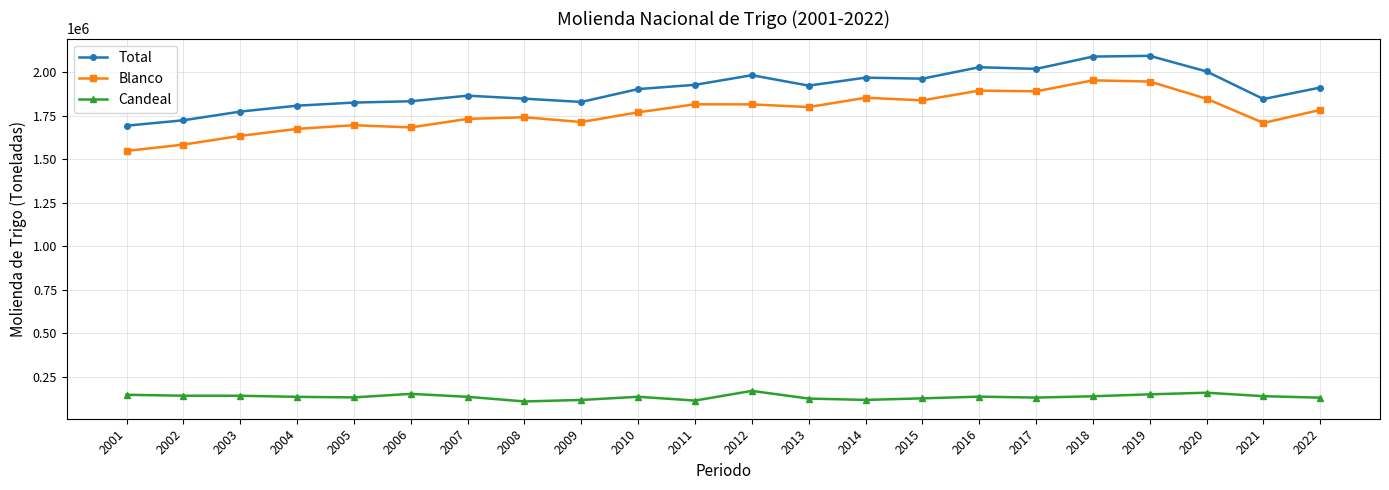

True or false: Blanco has more than 2 points higher than both neighbors.

True